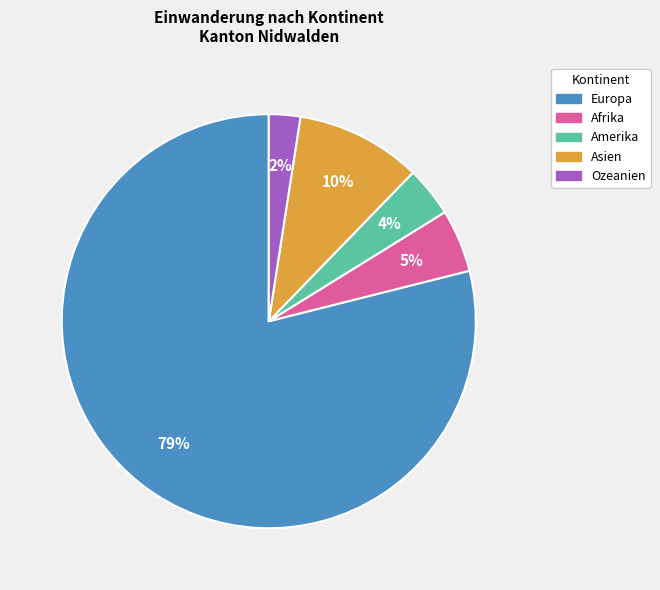

Count the number of slices in the pie.

5